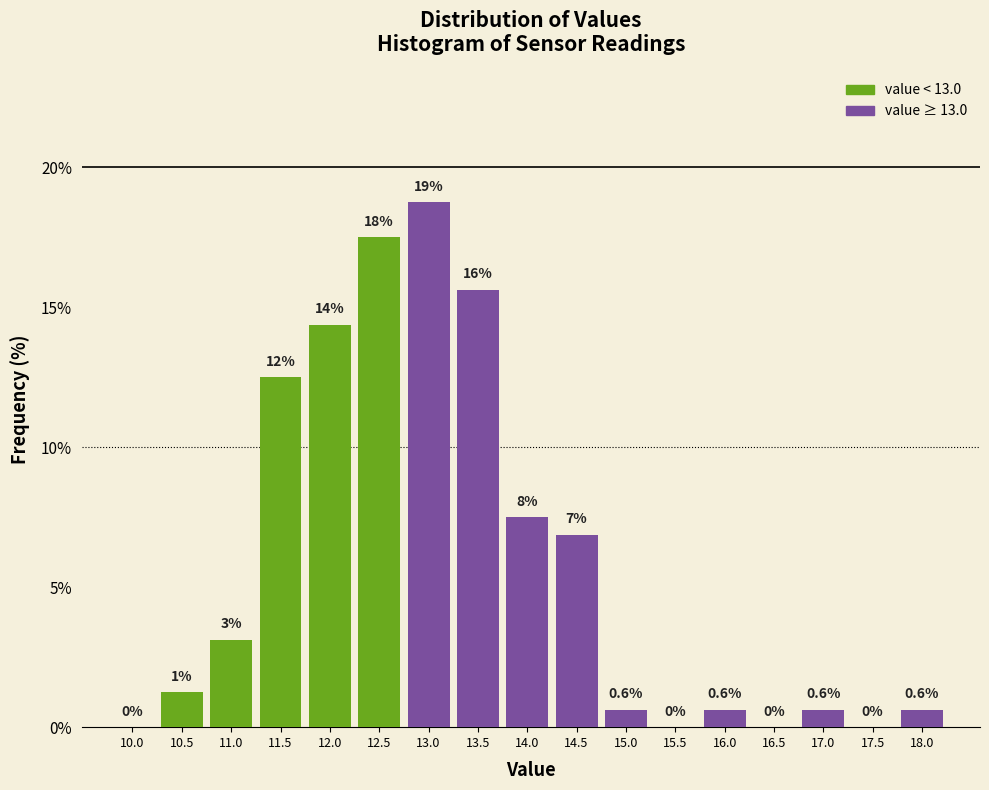

Are the bars horizontal?

No